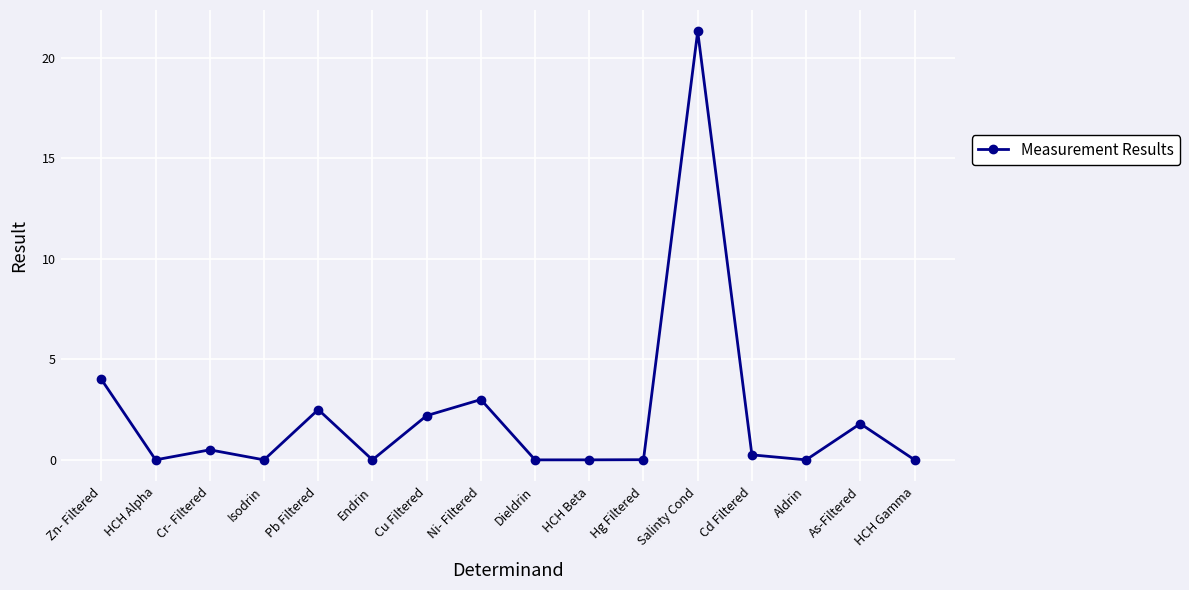

Which label corresponds to the largest value in the chart?

Salinty Cond